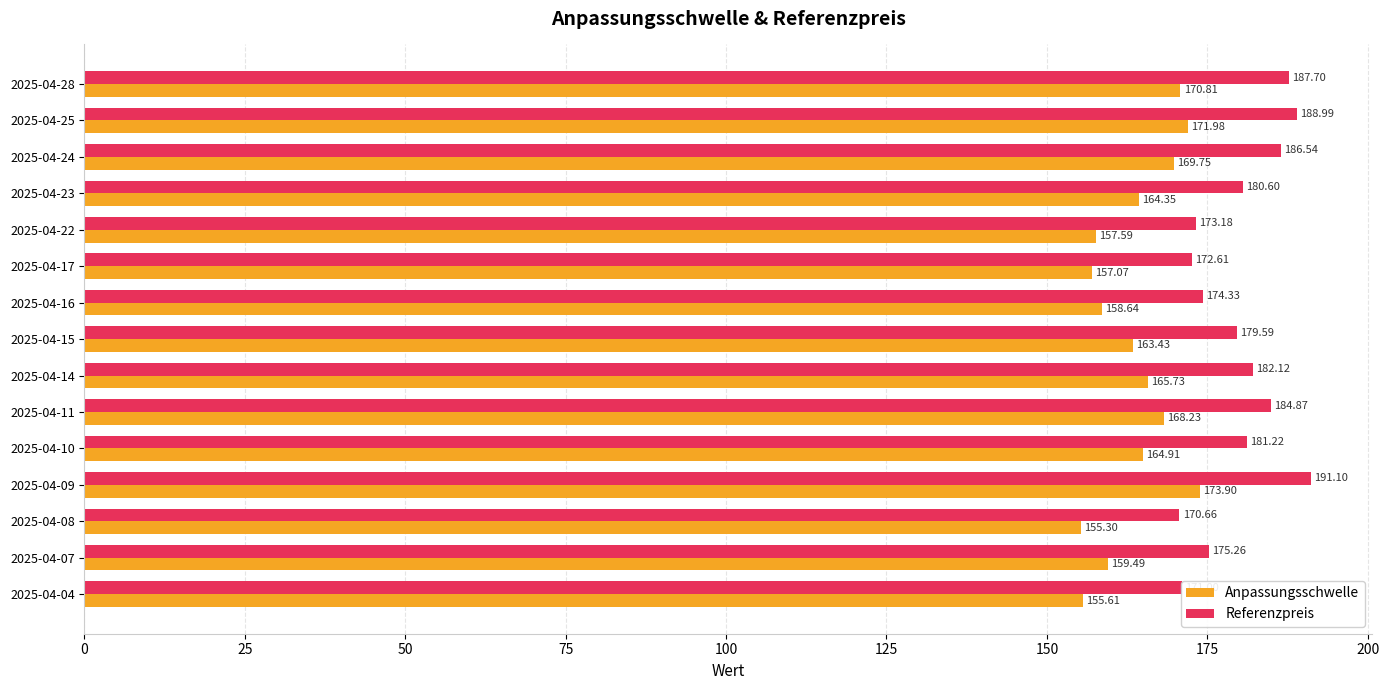

What is the difference between the Referenzpreis values at 2025-04-11 and 2025-04-08?

14.2